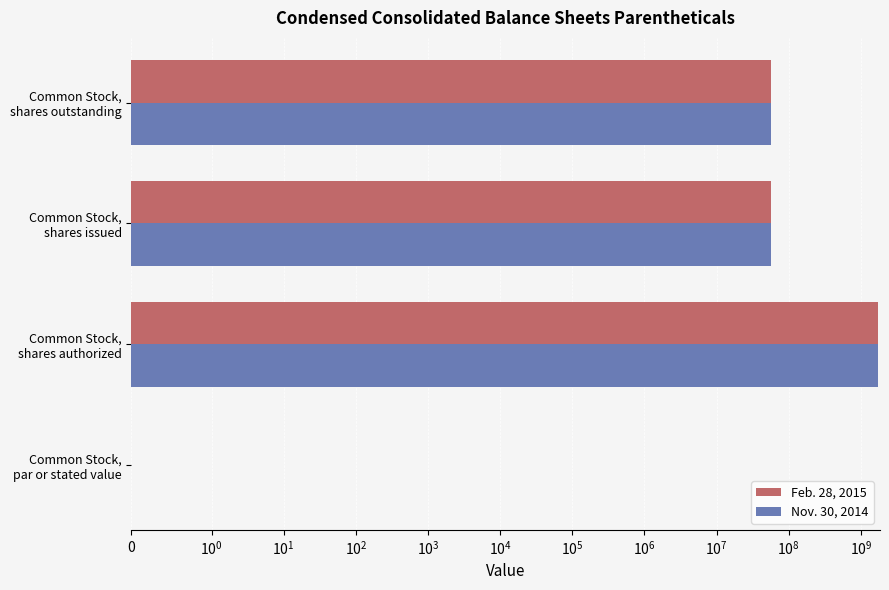

Does the chart contain any negative values?

No